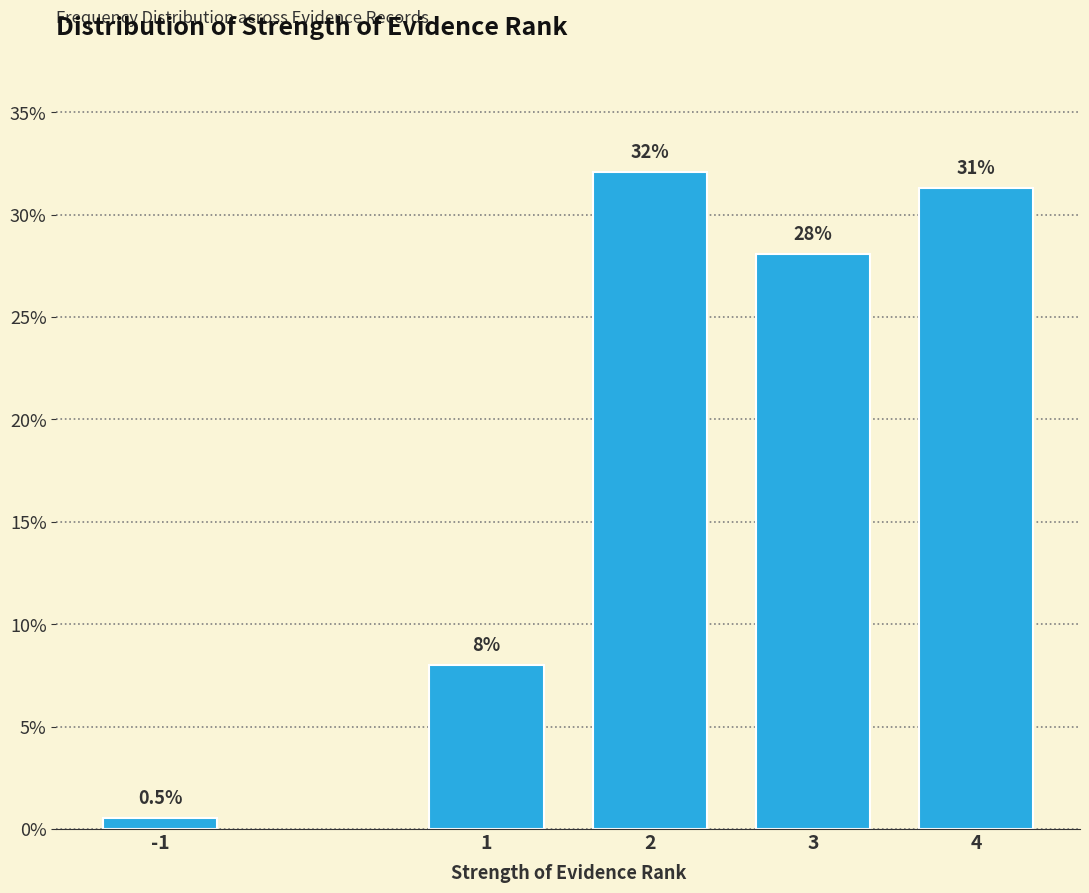

Reading right to left, list all the values displayed in this chart.

4=31.3	3=28.1	2=32.1	1=8.0	-1=0.5